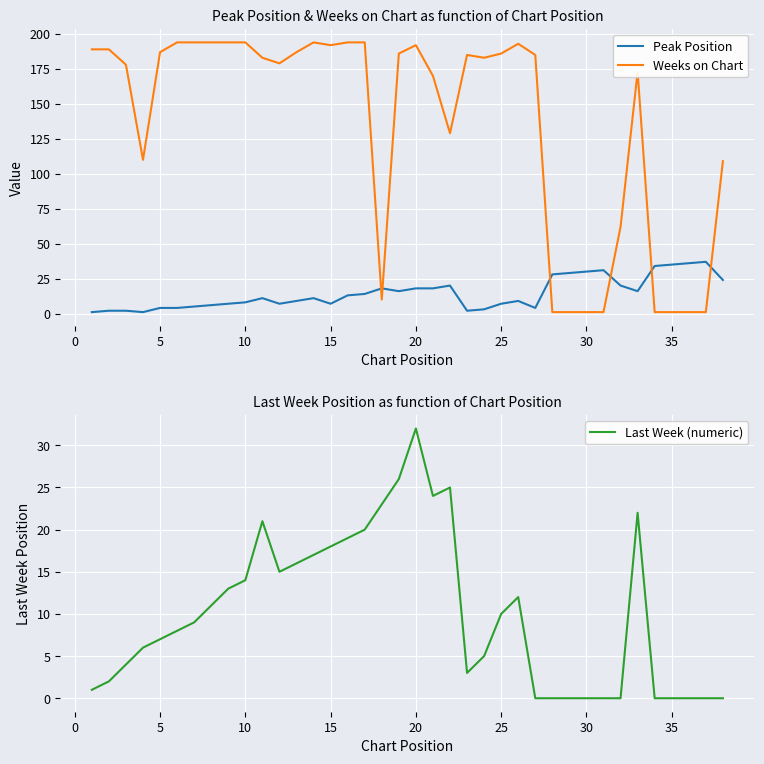

What are all the series names shown in the legend?

Peak Position, Weeks on Chart, Last Week (numeric)